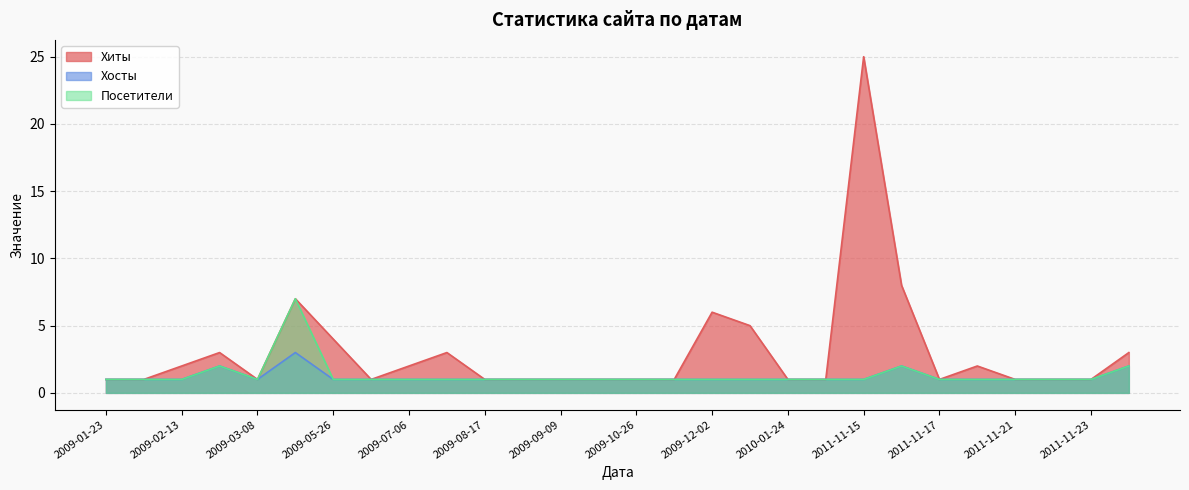

Reading left to right, transcribe all the data shown in this chart.

Хиты: 1	1	2	3	1	7	4	1	2	3	1	1	1	1	1	1	6	5	1	1	25	8	1	2	1	1	1	3
Хосты: 1	1	1	2	1	3	1	1	1	1	1	1	1	1	1	1	1	1	1	1	1	2	1	1	1	1	1	2
Посетители: 1	1	1	2	1	7	1	1	1	1	1	1	1	1	1	1	1	1	1	1	1	2	1	1	1	1	1	2